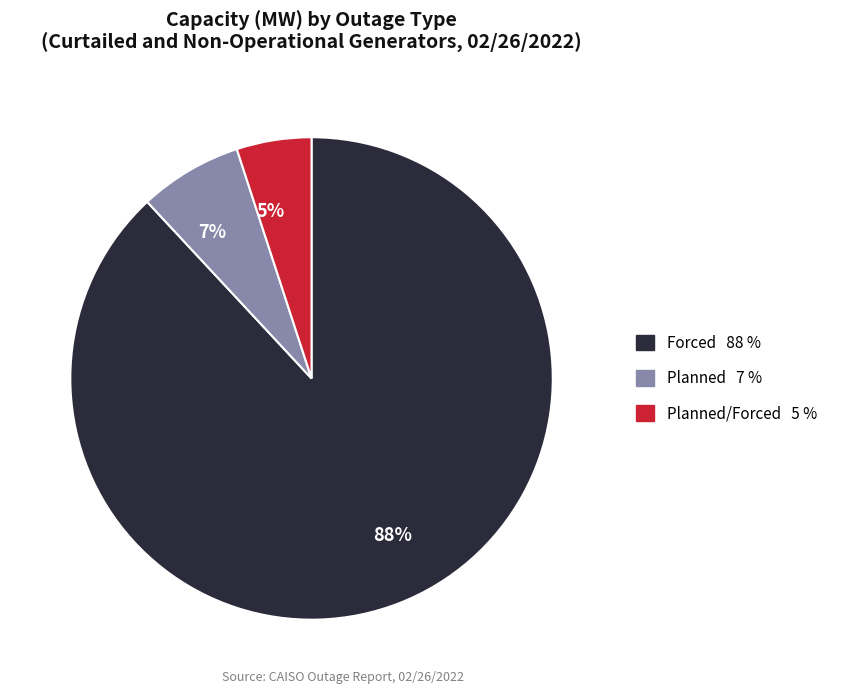

True or false: Forced 88 % accounts for 88% of the total.

True